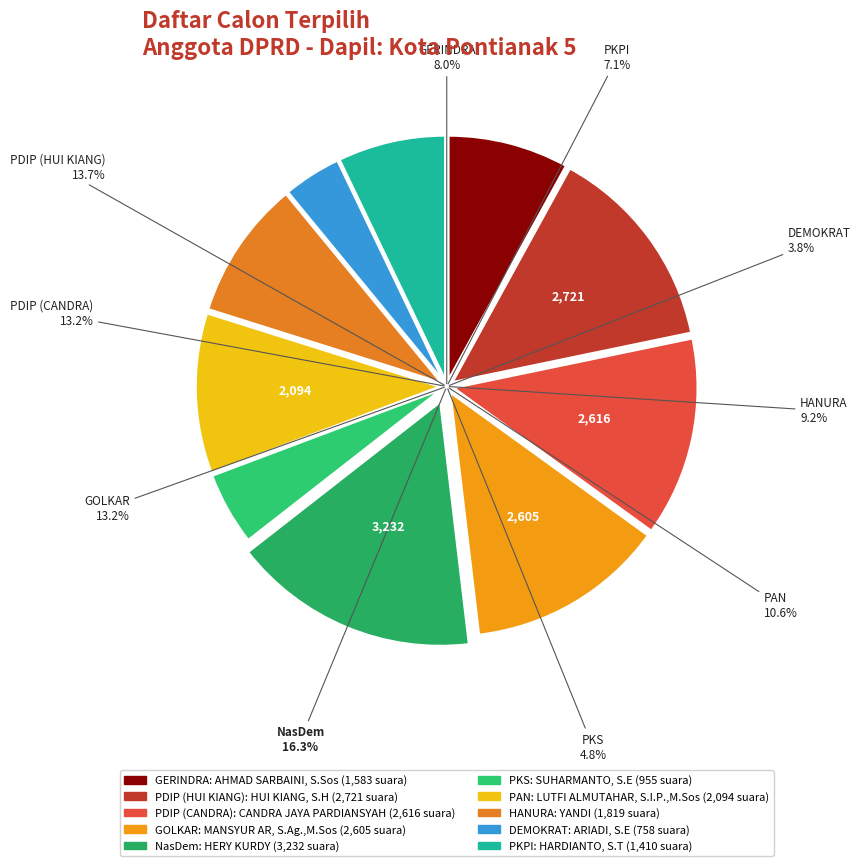

Is PDI PERJUANGAN (2) the majority of the pie?

No